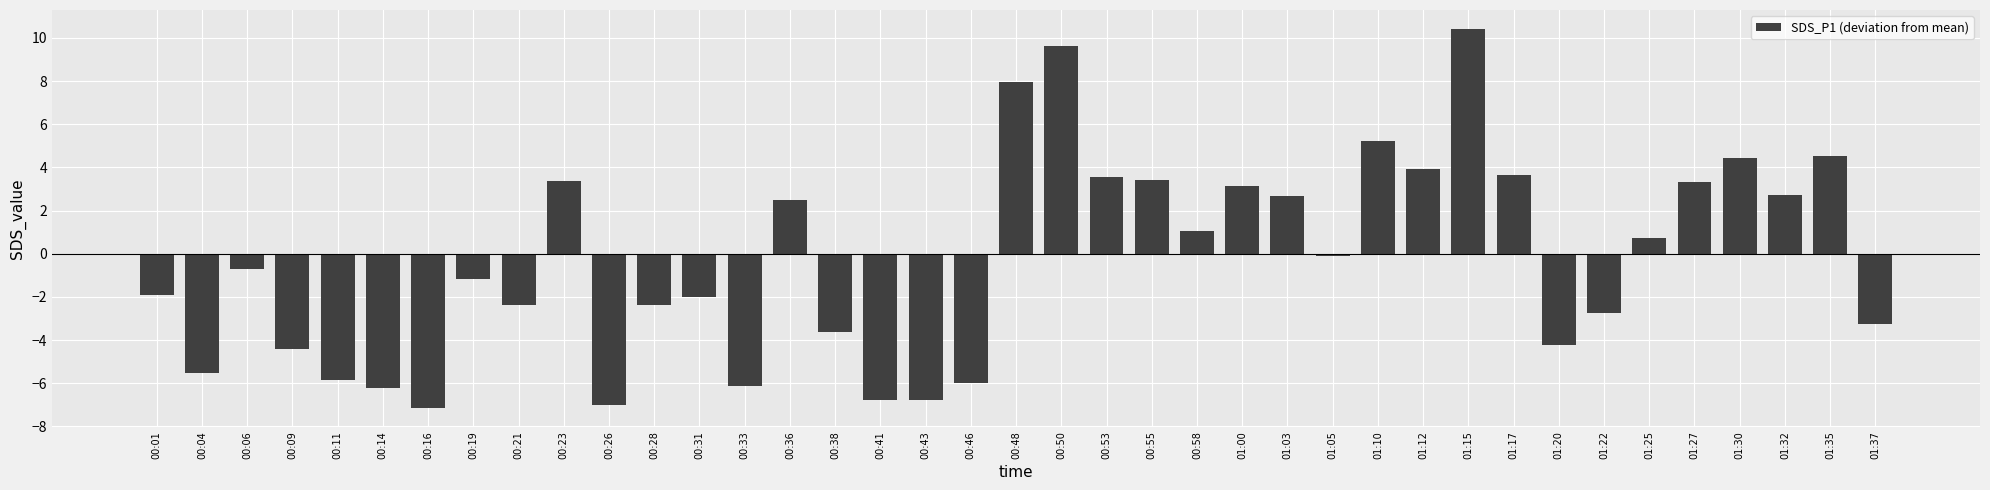

Where does the data first go above 0?

00:23